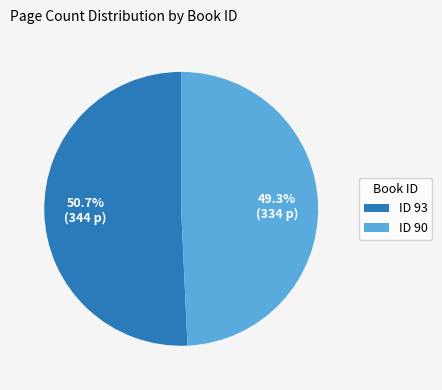

What is the ratio of the value at ID 90 to the value at ID 93?

1.0